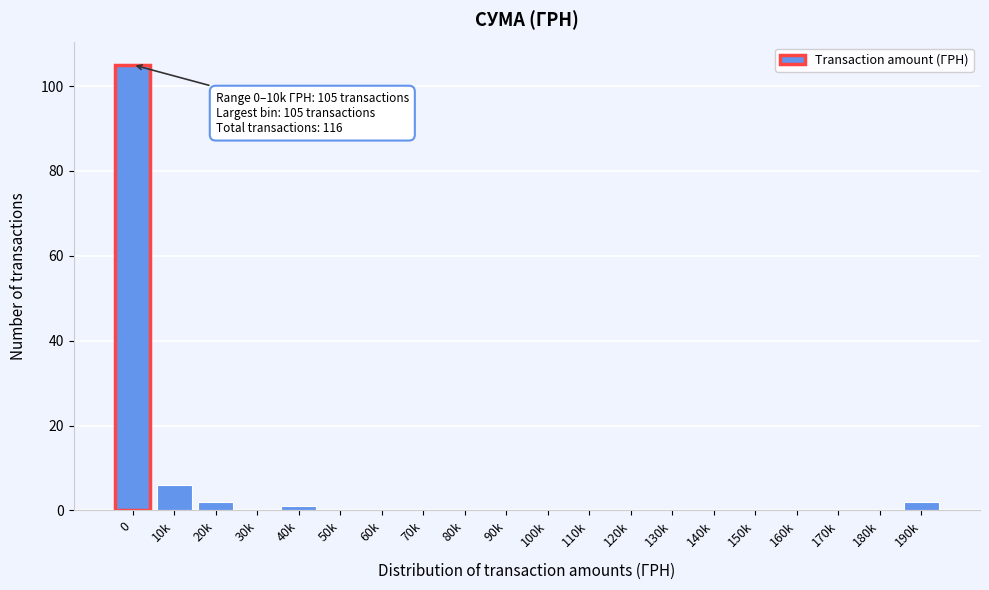

Reading left to right, transcribe all the data shown in this chart.

0=105	10k=6	20k=2	30k=0	40k=1	50k=0	60k=0	70k=0	80k=0	90k=0	100k=0	110k=0	120k=0	130k=0	140k=0	150k=0	160k=0	170k=0	180k=0	190k=2